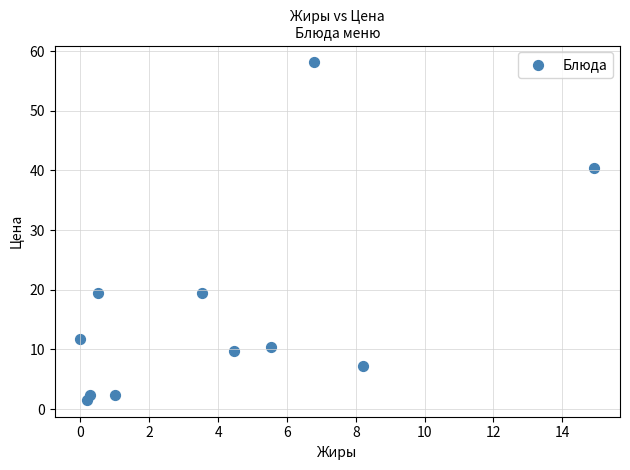

What is the average X value?

4.1